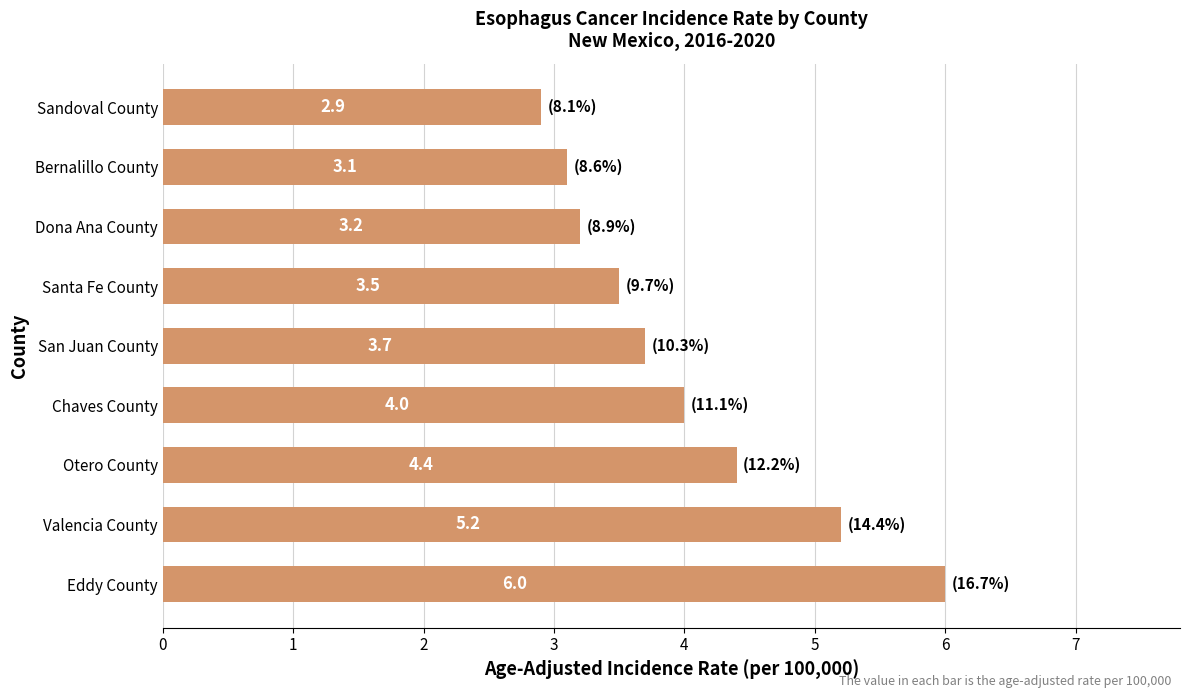

How many bars are there in total?

9